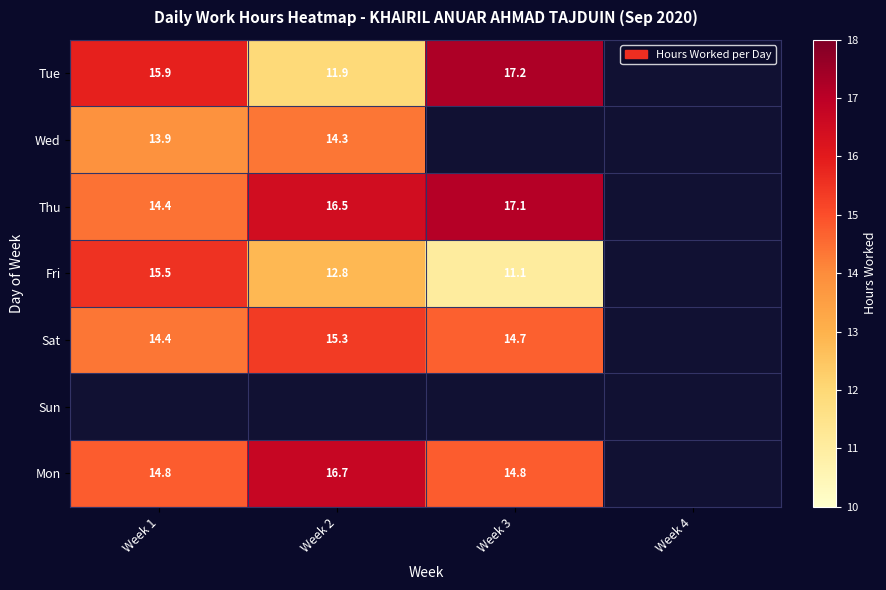

Is the value of Thu at Week 3 greater than the value of Wed at Week 1?

Yes